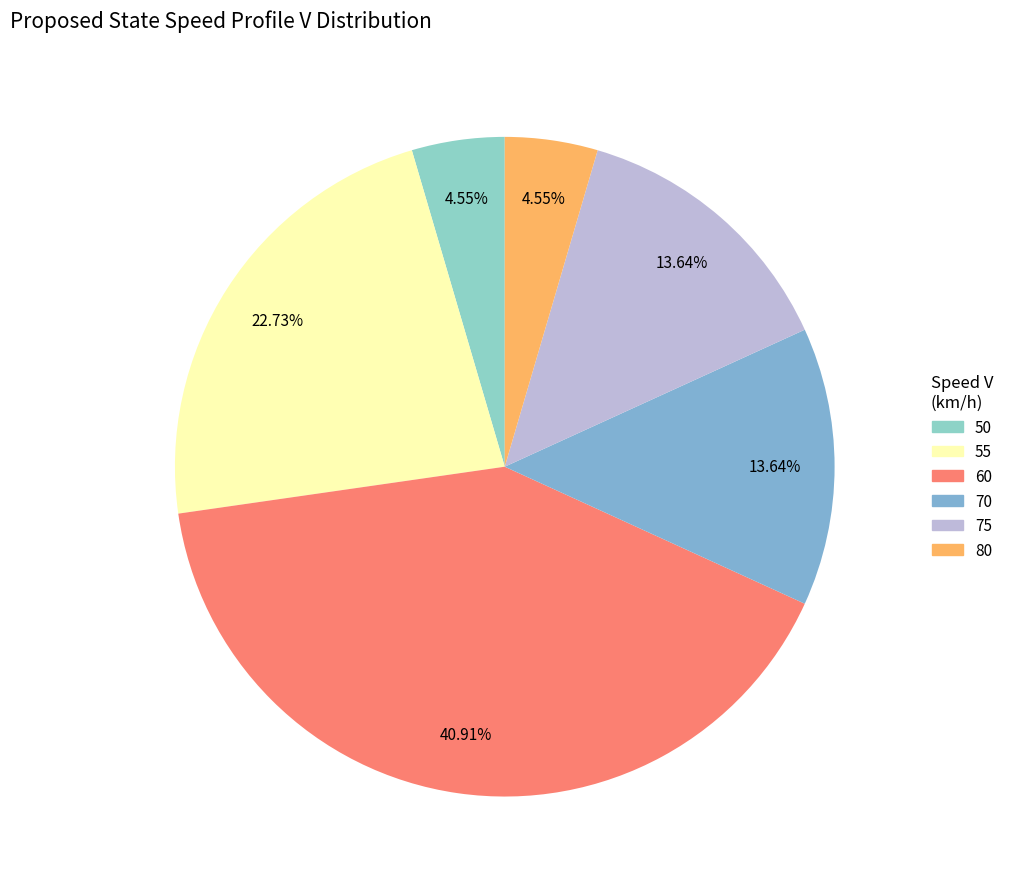

How many segments does this pie chart have?

6